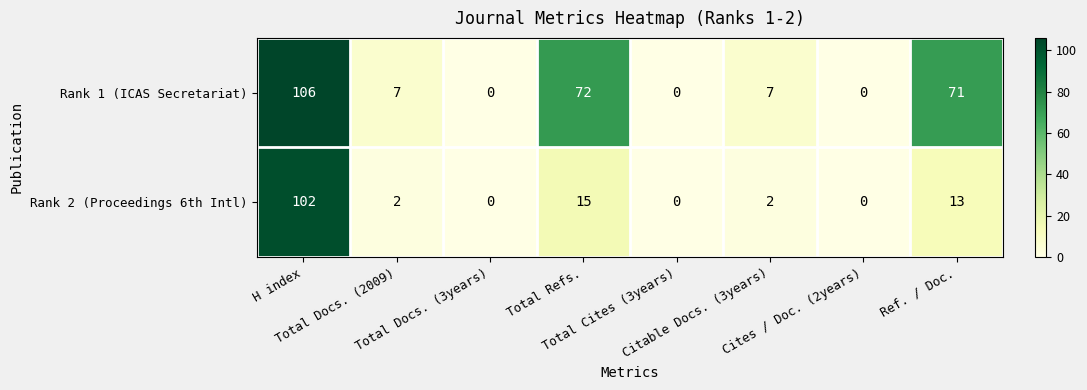

What is the difference between the maximum and minimum values in the Rank 2 (Proceedings 6th Intl) series?

102